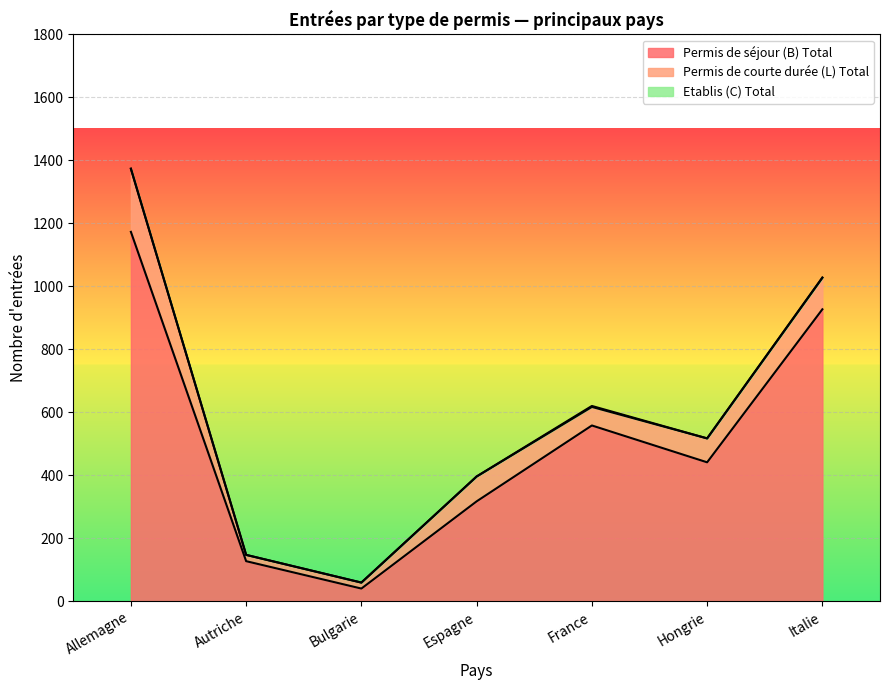

What is the minimum value for Permis de séjour (B) Total?

40